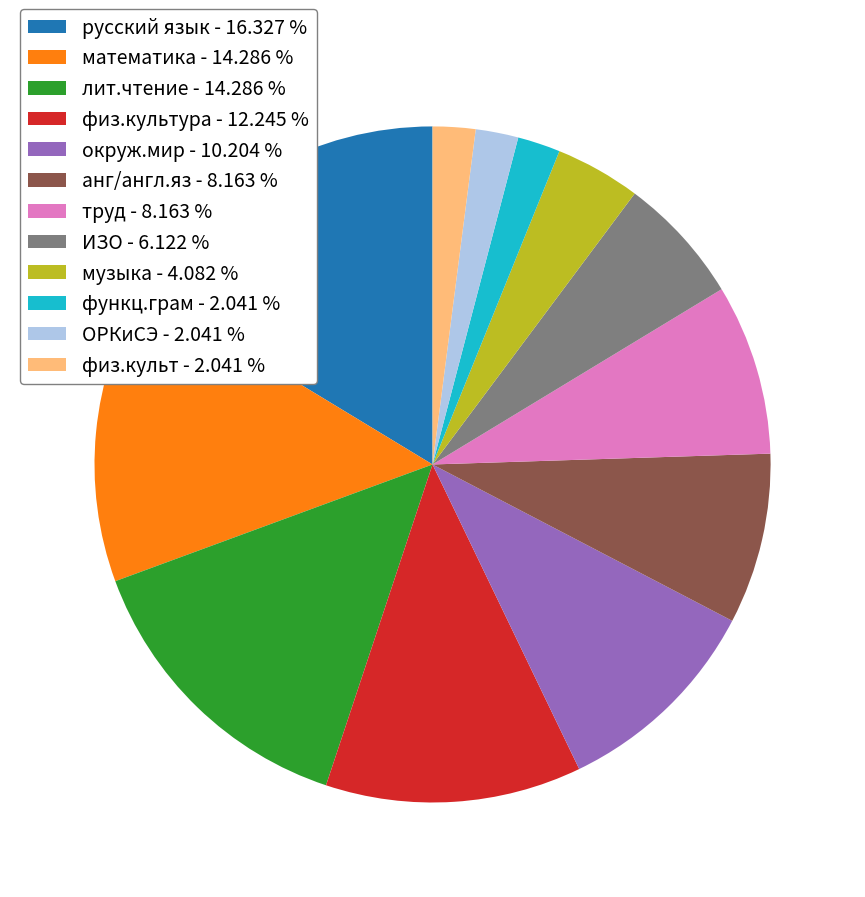

Between физ.культура - 12.245 % and музыка - 4.082 %, which is larger?

физ.культура - 12.245 %